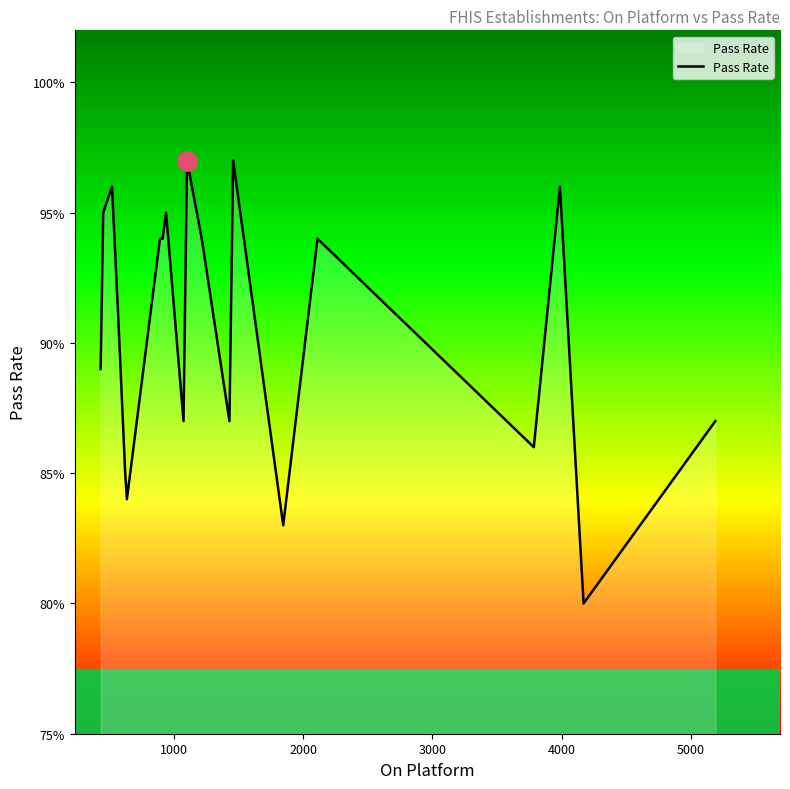

How many values are between 0 and 1?

20